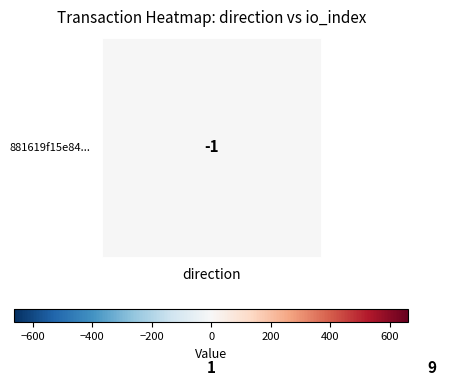

What is the maximum value shown in the chart?

662